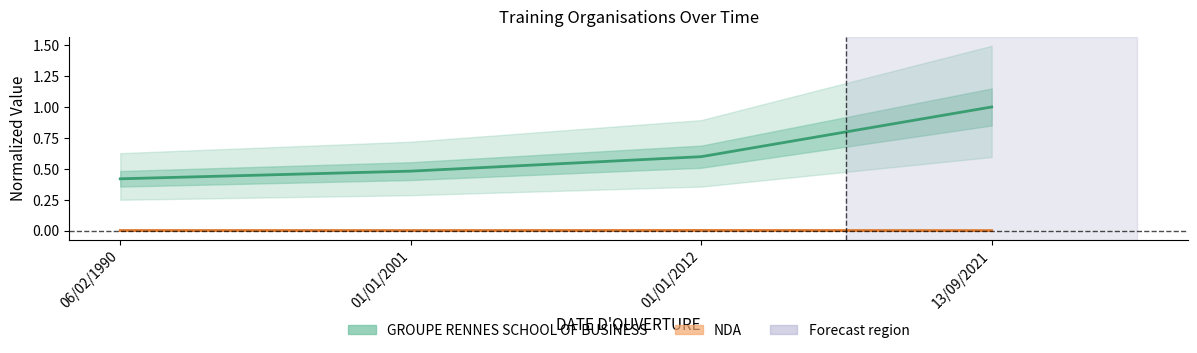

Is it true that NDA equals 0.0 at 01/01/2001?

True